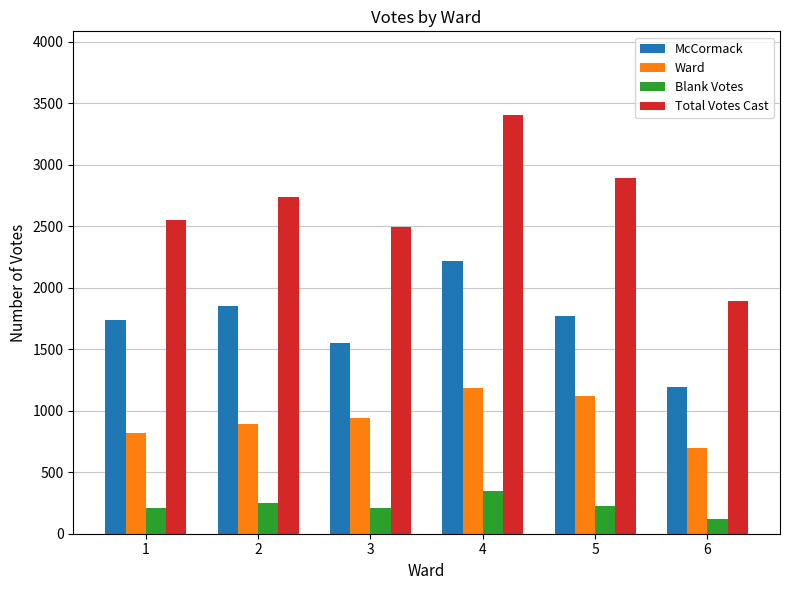

The value of Total Votes Cast at 5 is 2888. True or false?

True